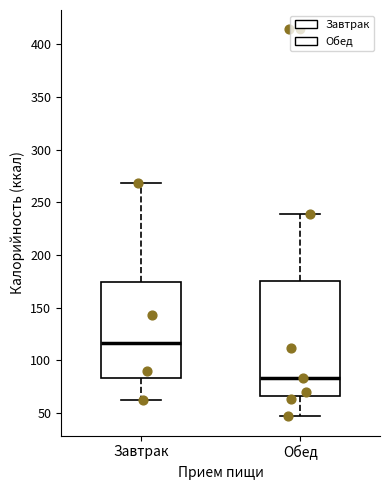

Reading left to right, read every box against the y-axis: the position of its median line, the range the box covers, and the ends of its whiskers. The values are not printed on the chart, so give them approximately, as read against the axis.

Завтрак: median 115, box 85 to 175, whiskers 60 to 270
Обед: median 85, box 65 to 175, whiskers 45 to 240